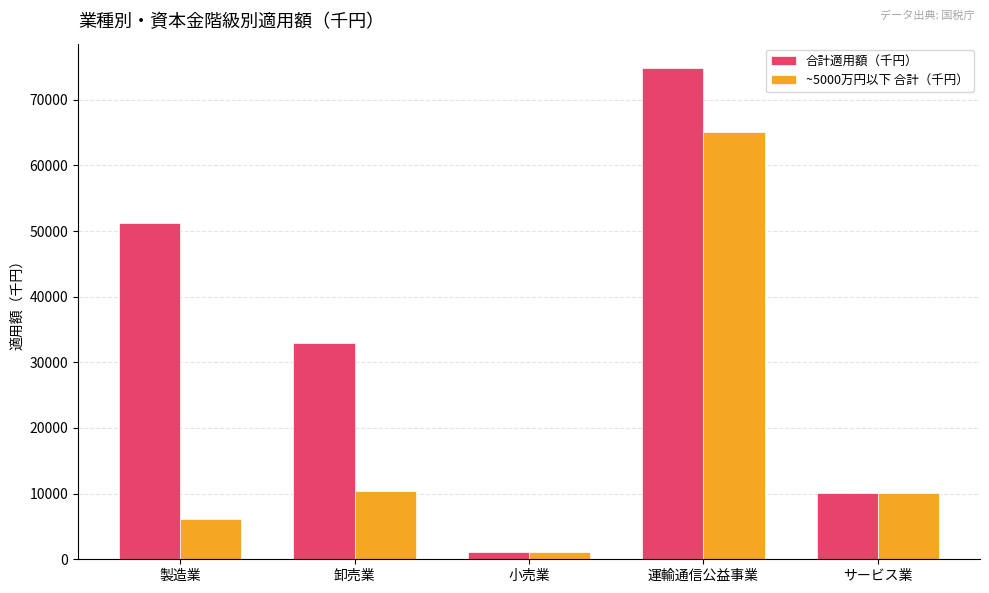

Reading left to right, extract all data points from this chart.

合計適用額（千円）: 51177	32996	1068	74803	10030
~5000万円以下 合計（千円）: 6178	10460	1068	65101	10029